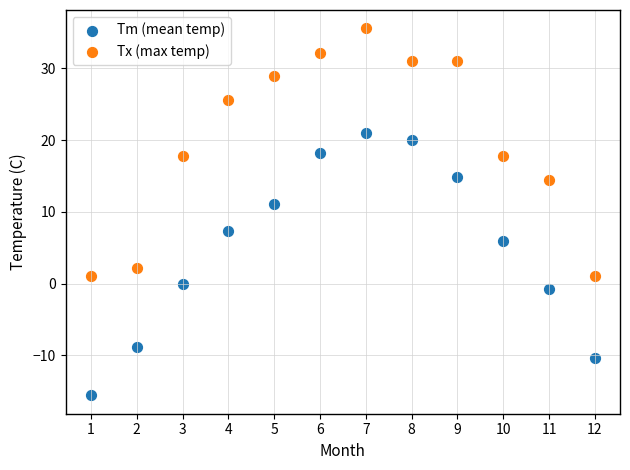

Which series reaches the minimum Y coordinate?

Tm (mean temp)